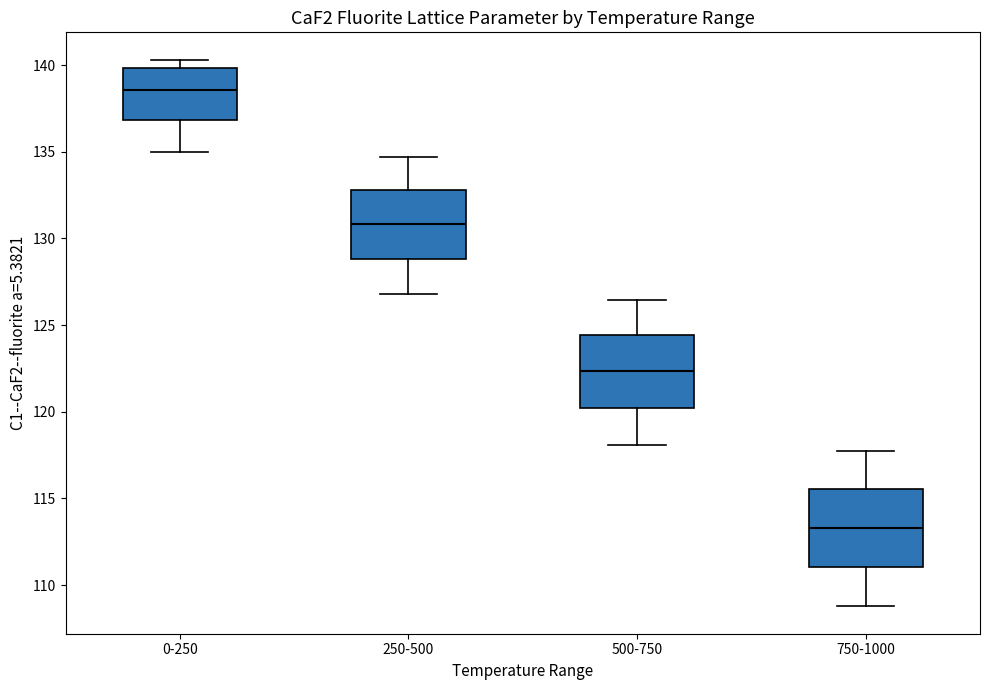

Which box's median line is the highest?

0-250